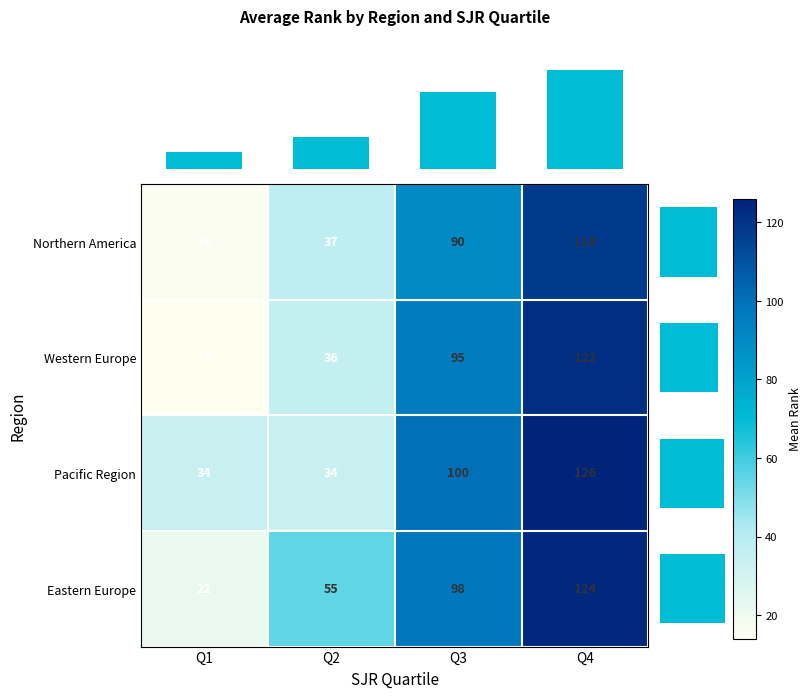

Is it true that Pacific Region equals 137 at Q3?

False